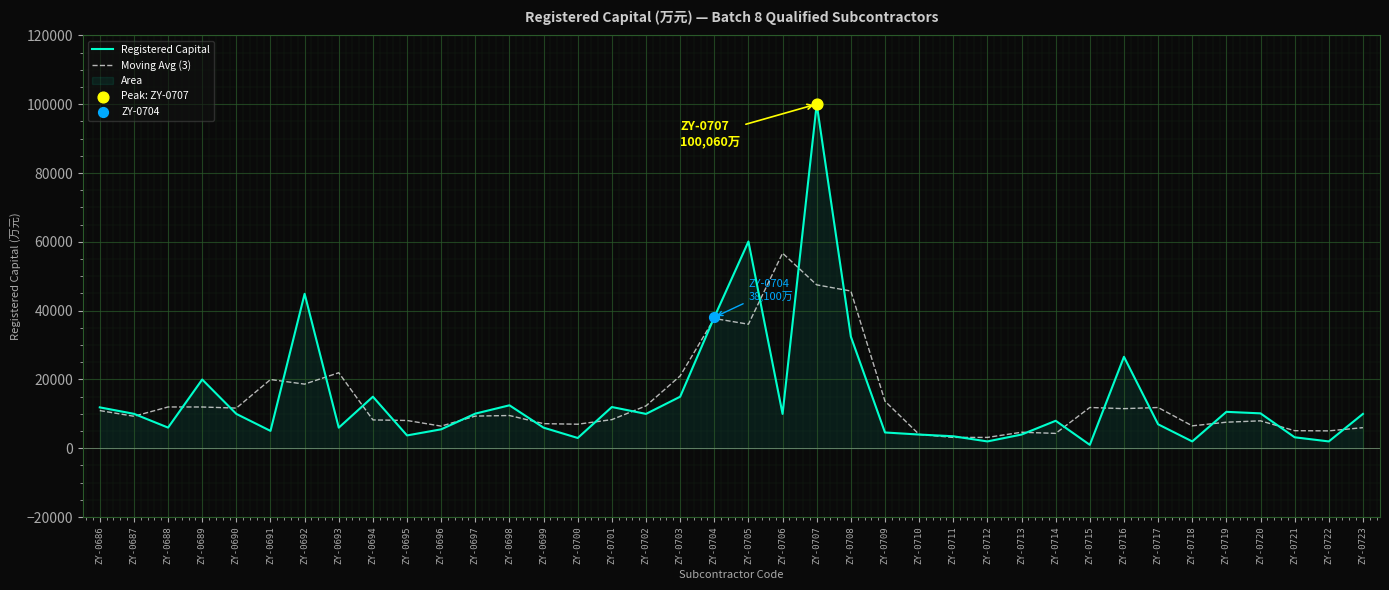

What are all the series names shown in the legend?

Registered Capital, Moving Avg (3)